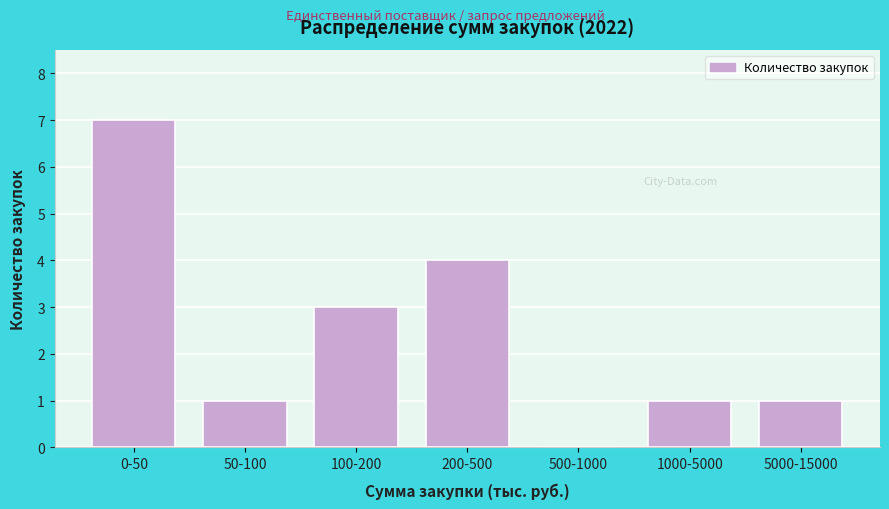

Reading right to left, transcribe all the data shown in this chart.

5000-15000=1	1000-5000=1	500-1000=0	200-500=4	100-200=3	50-100=1	0-50=7